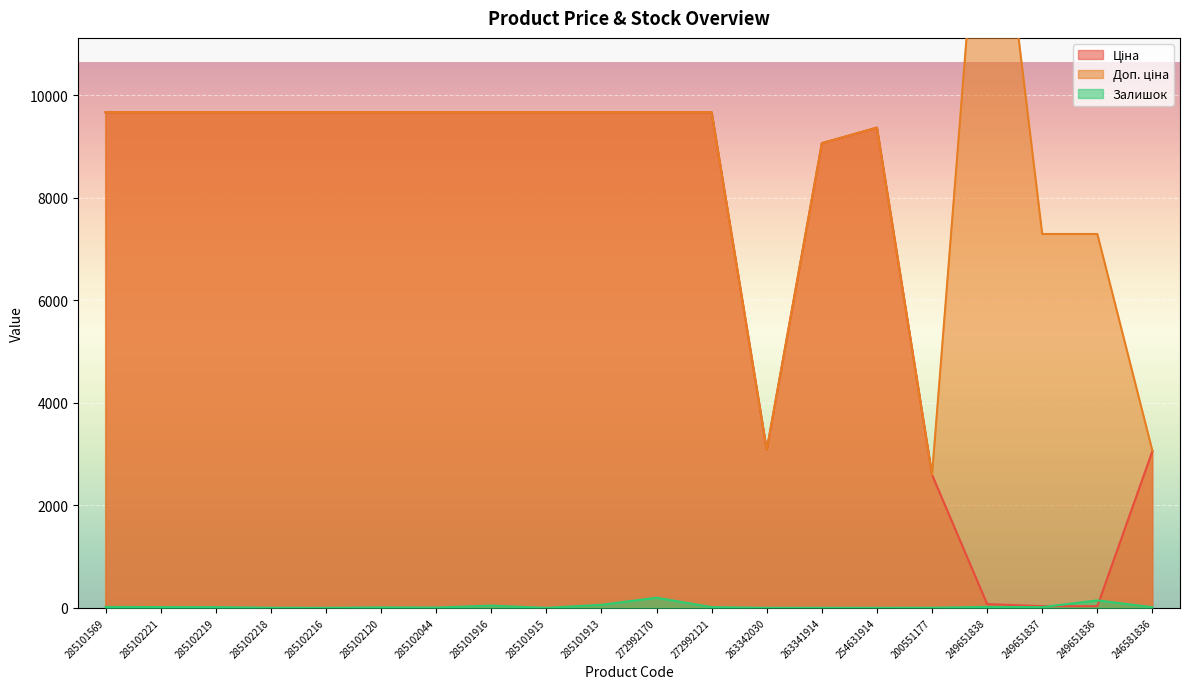

Rank the series by their average value, from highest to lowest.

Доп. ціна, Ціна, Залишок